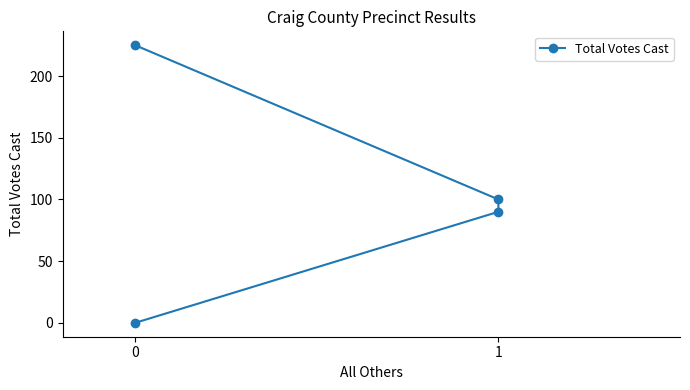

Rank the categories by value from lowest to highest.

0, 1, 1, 0